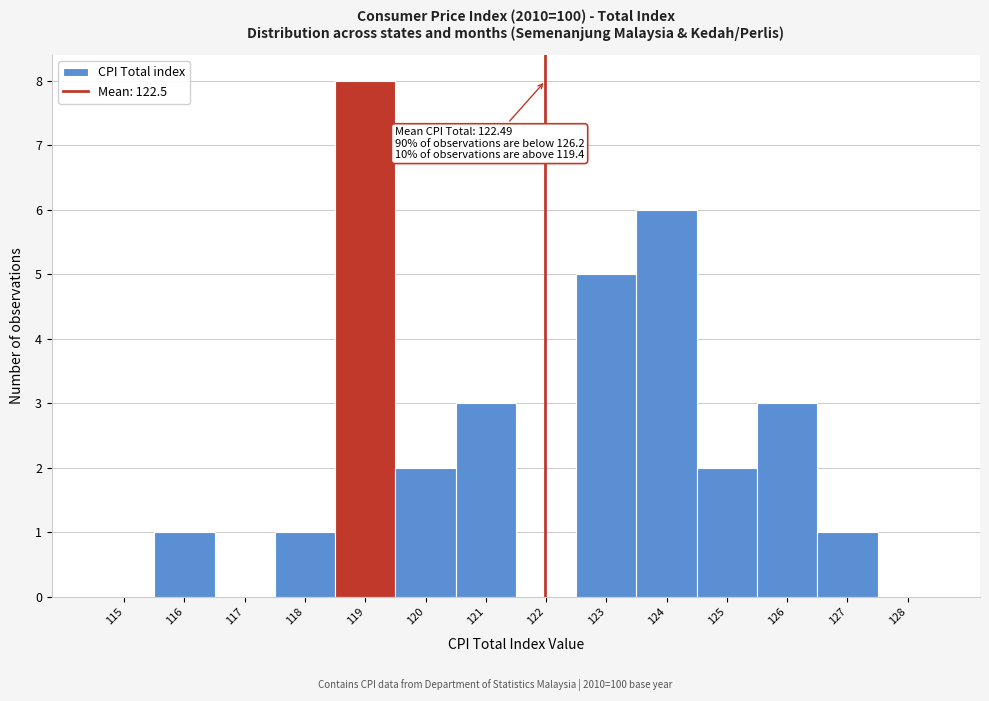

Reading right to left, what are all the values shown in this chart?

128=0	127=1	126=3	125=2	124=6	123=5	122=0	121=3	120=2	119=8	118=1	117=0	116=1	115=0